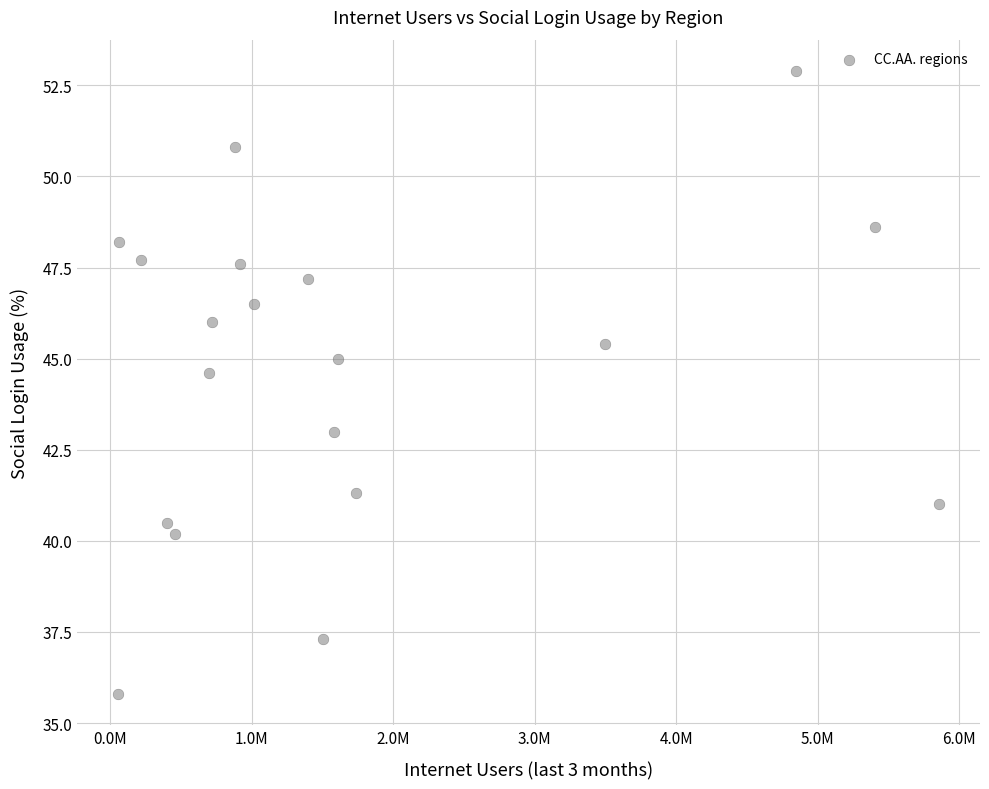

What Y value in the scatter plot is closest to 44?

44.6